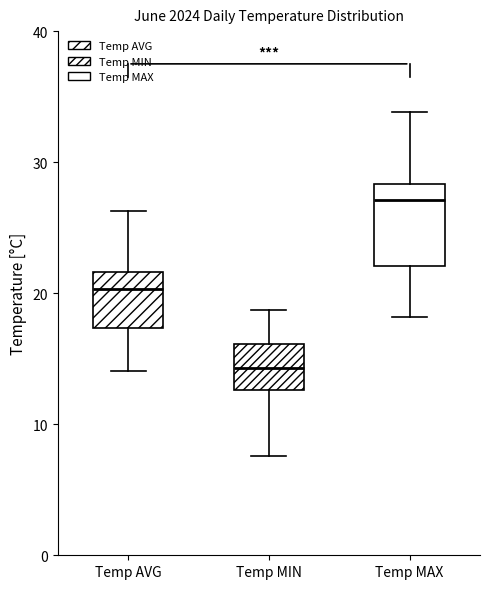

Reading left to right, transcribe this box plot: for each box, give where its median line is, the range the box spans, and where its two whiskers end, as read against the y-axis. The values are not printed on the chart, so give them approximately, as read against the axis.

Temp AVG: median 20, box 17 to 22, whiskers 14 to 26
Temp MIN: median 14, box 13 to 16, whiskers 8 to 19
Temp MAX: median 27, box 22 to 28, whiskers 18 to 34